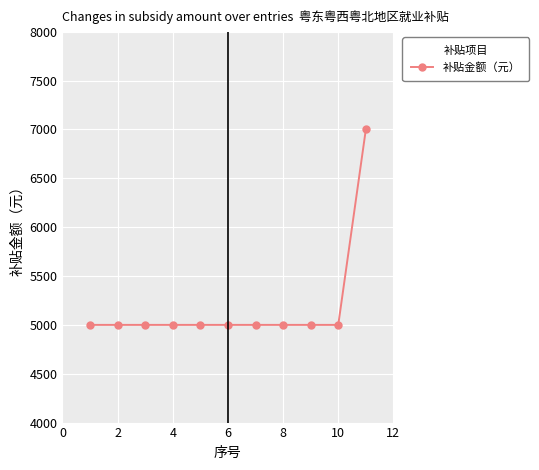

What is the value of the 10th point from the left?

5000